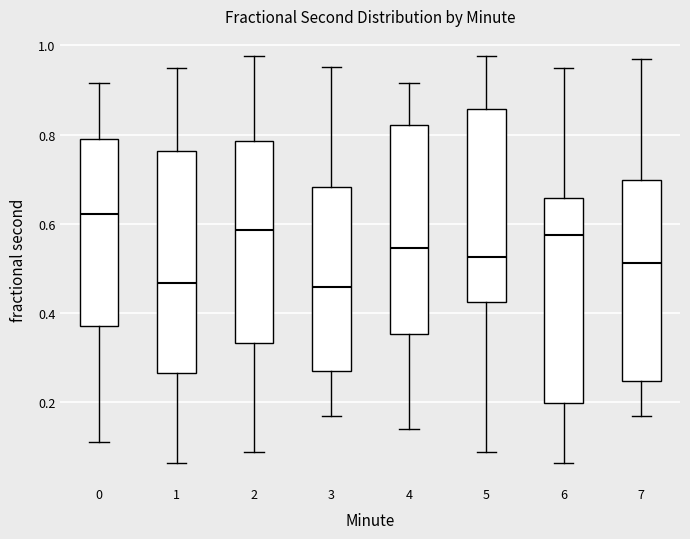

Comparing the boxes themselves (not the whiskers), which one is the tallest?

1